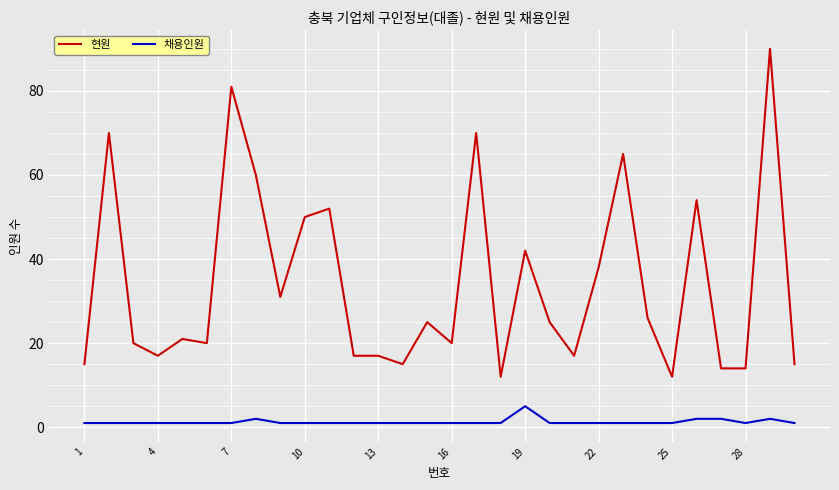

True or false: 채용인원 and 현원 cross at least once.

False